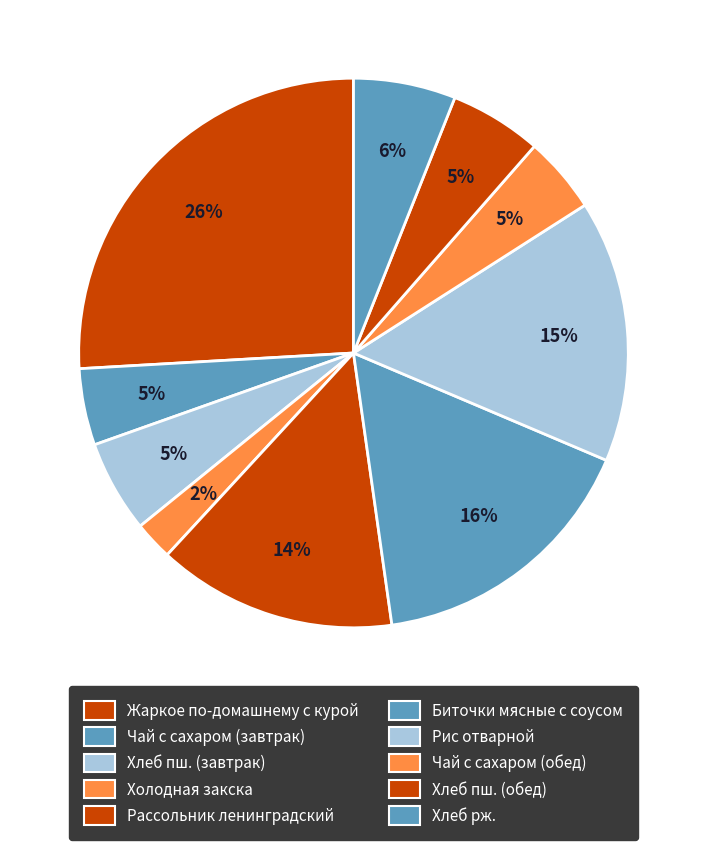

Does any single category account for the majority?

No